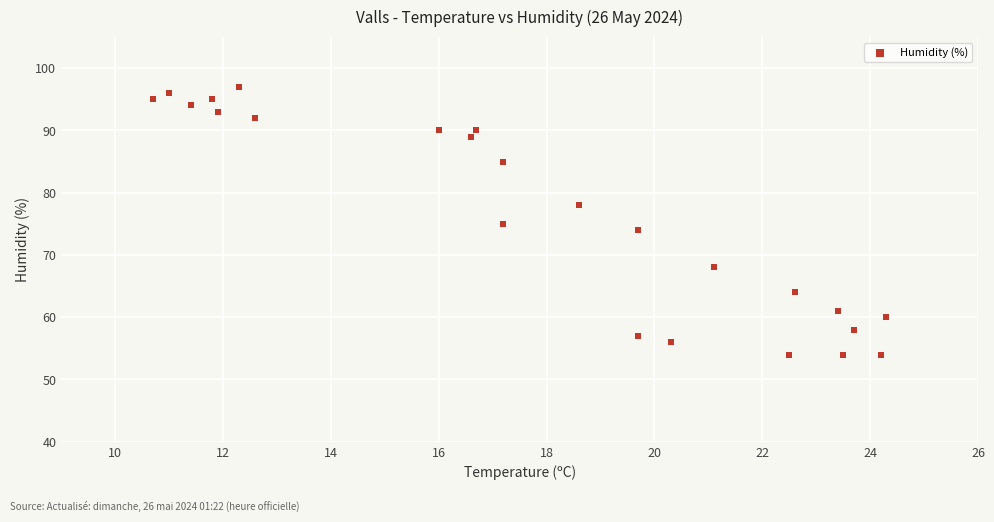

What is the range of Y values (max minus min)?

43